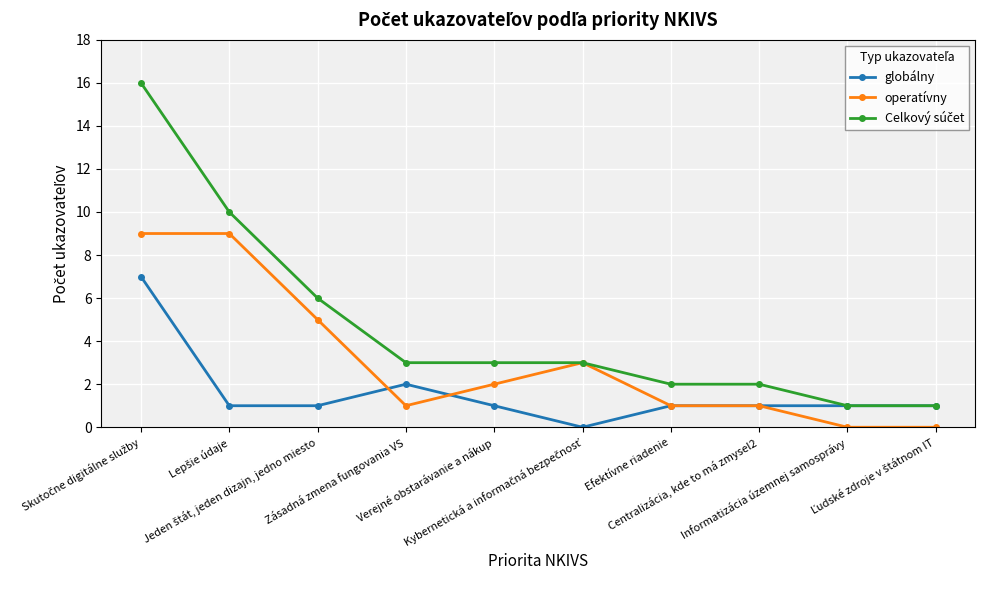

What is the maximum value for globálny?

7